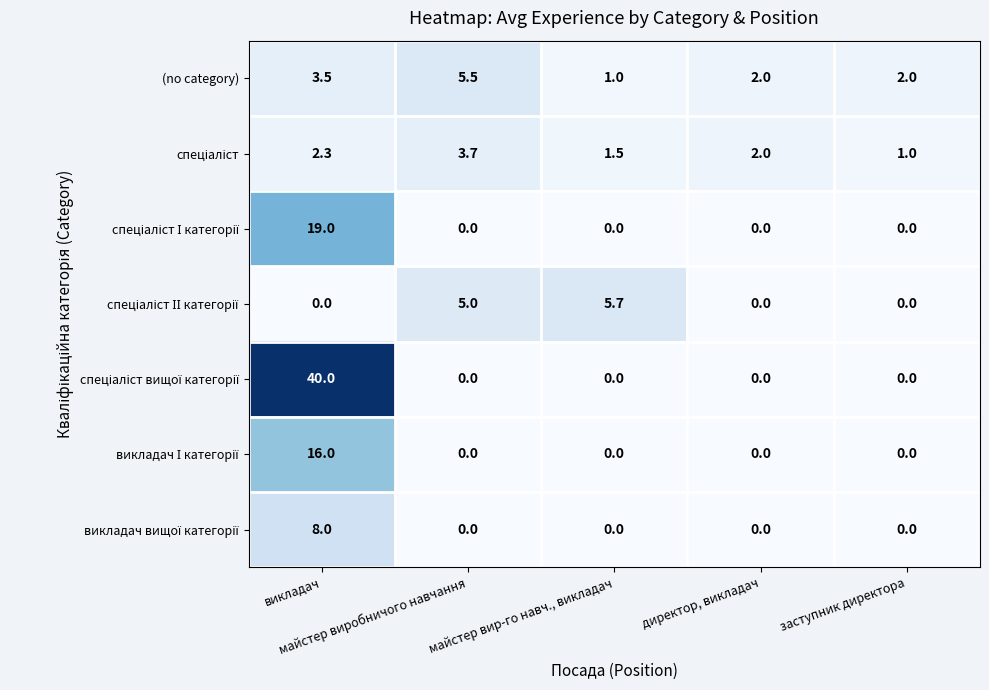

What is the difference between the maximum and minimum values in the (no category) series?

4.5